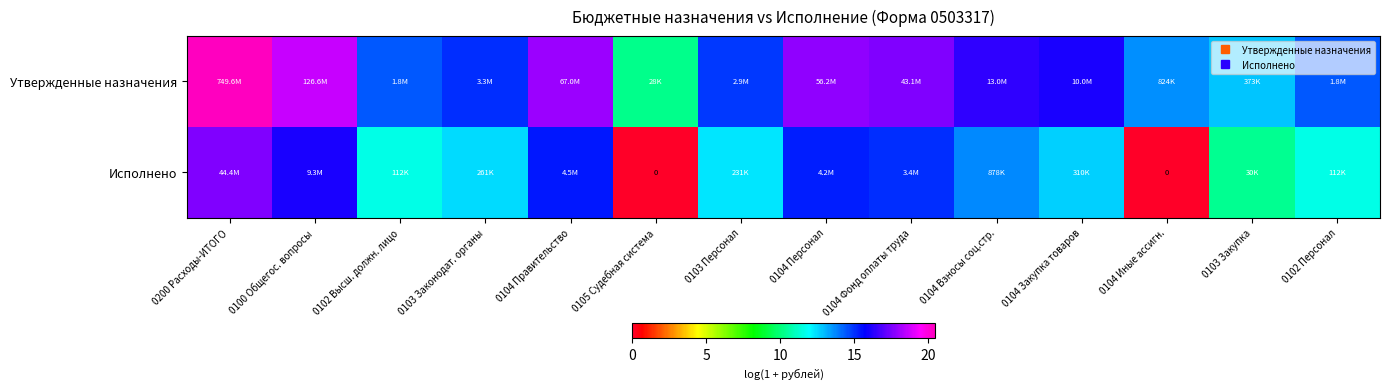

The Исполнено series shows 4.1 at 0104 Фонд оплаты труда. True or false?

False